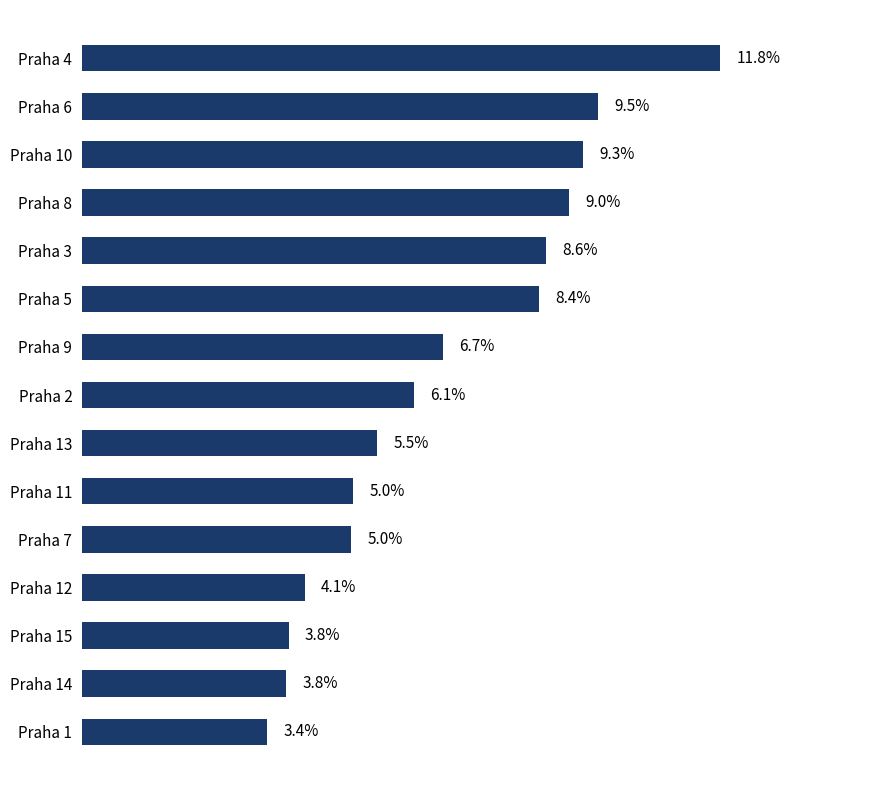

Which has a higher value, Praha 9 or Praha 14?

Praha 9